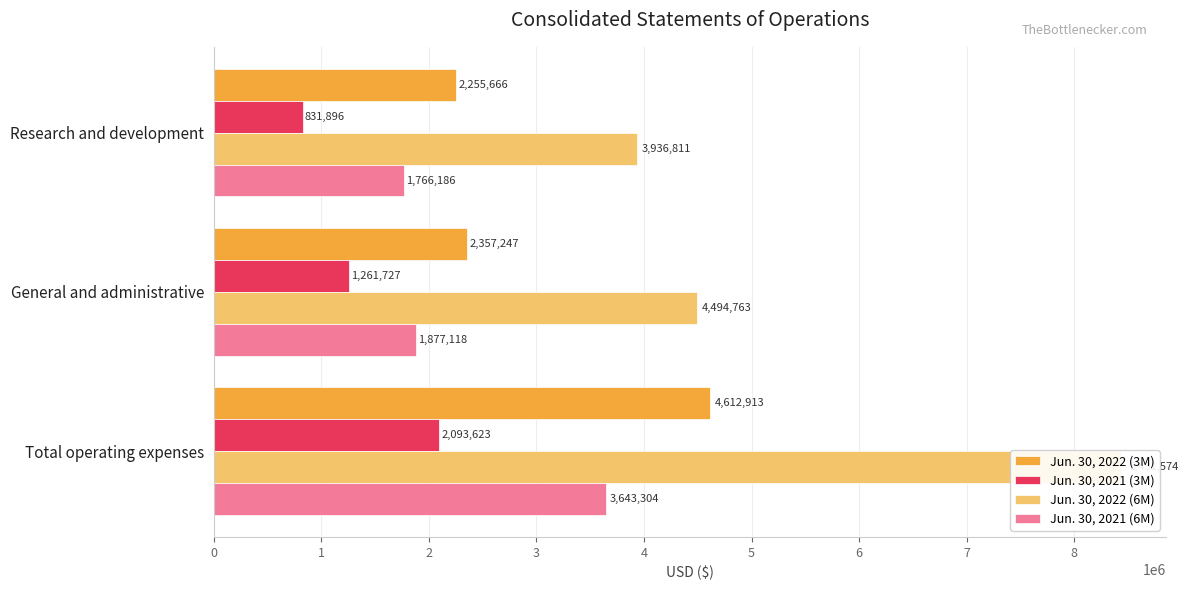

What is the difference between the maximum and minimum values in the Jun. 30, 2021 (6M) series?

1877118